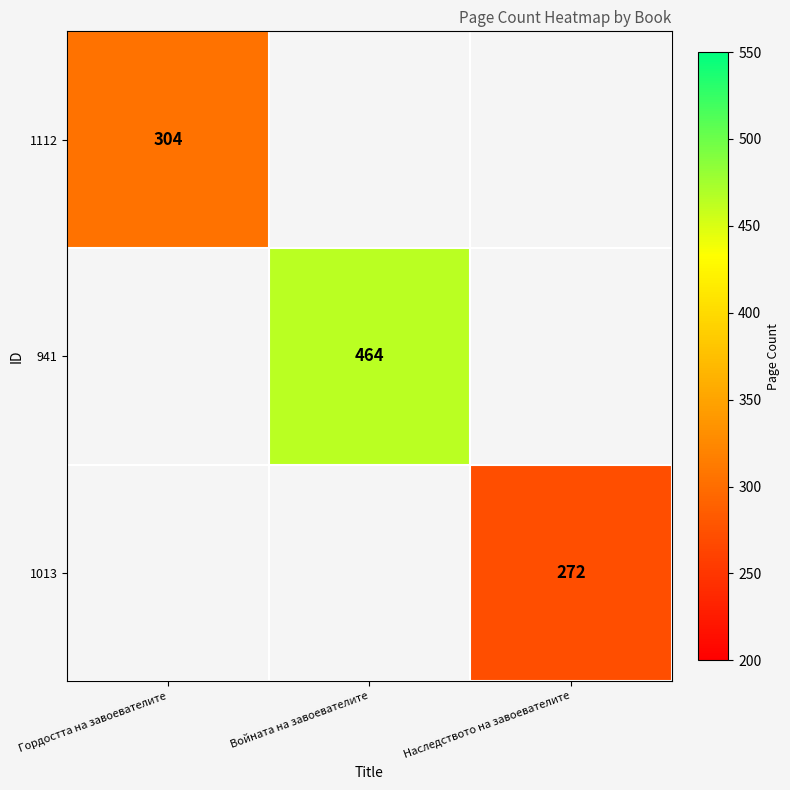

What is the approximate value of 941 at Войната на завоевателите?

464.0